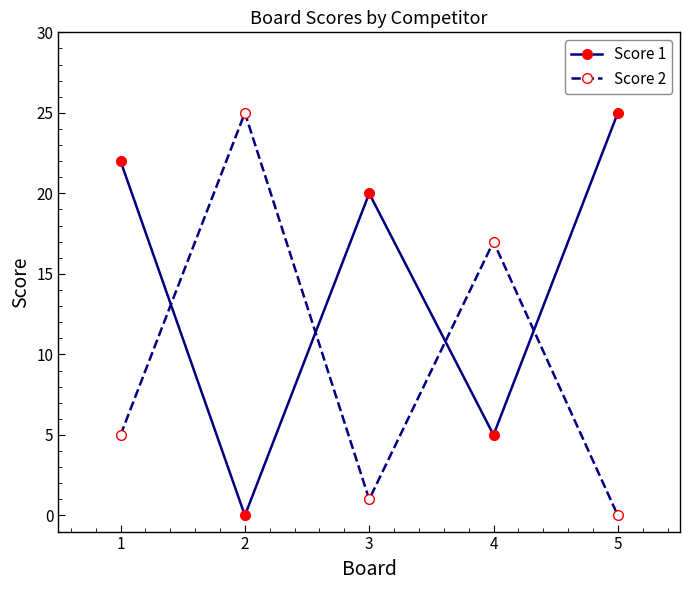

Between 3 and 5, which series saw the biggest shift?

Score 1